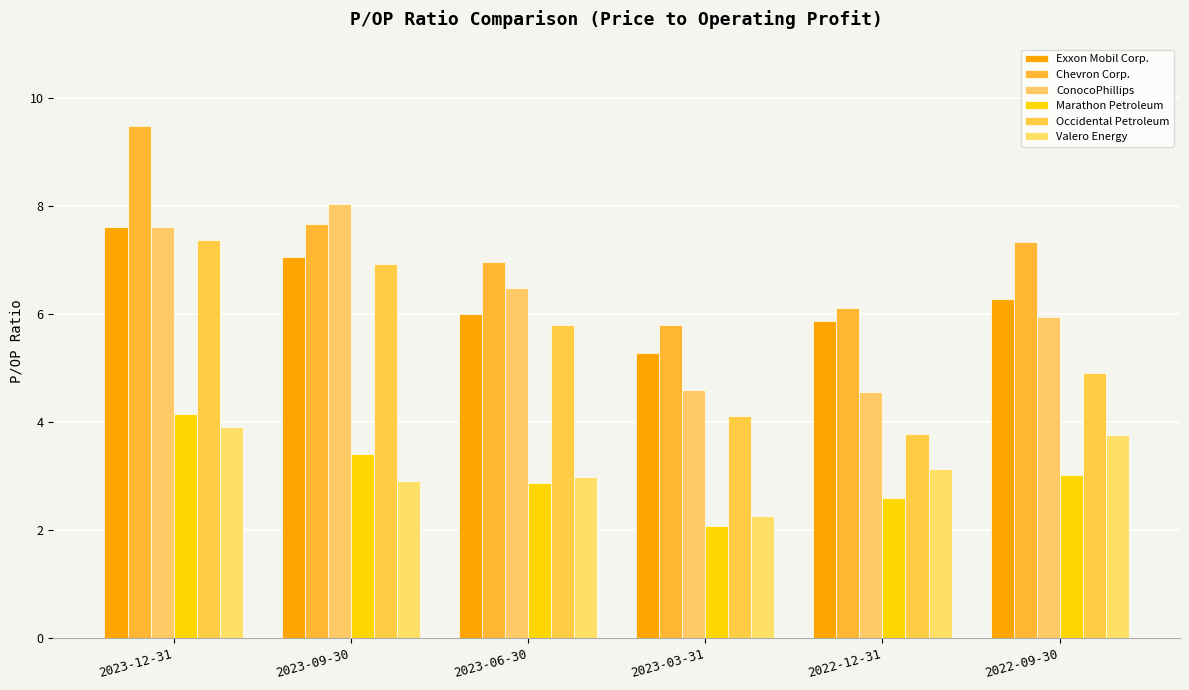

What is the sum of all Valero Energy values?

19.0